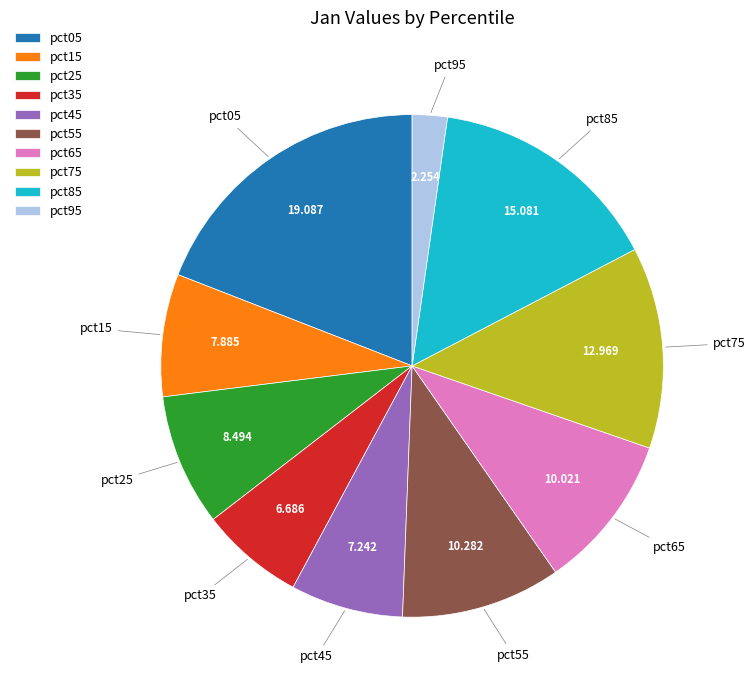

Combined, do pct05 and pct35 account for over 50%?

No